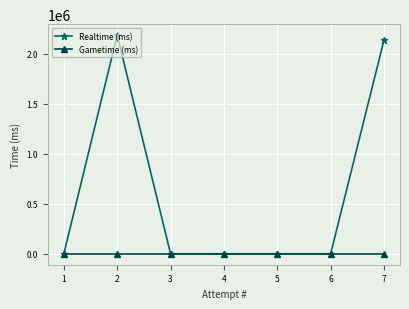

What is the greatest value displayed?

2188538